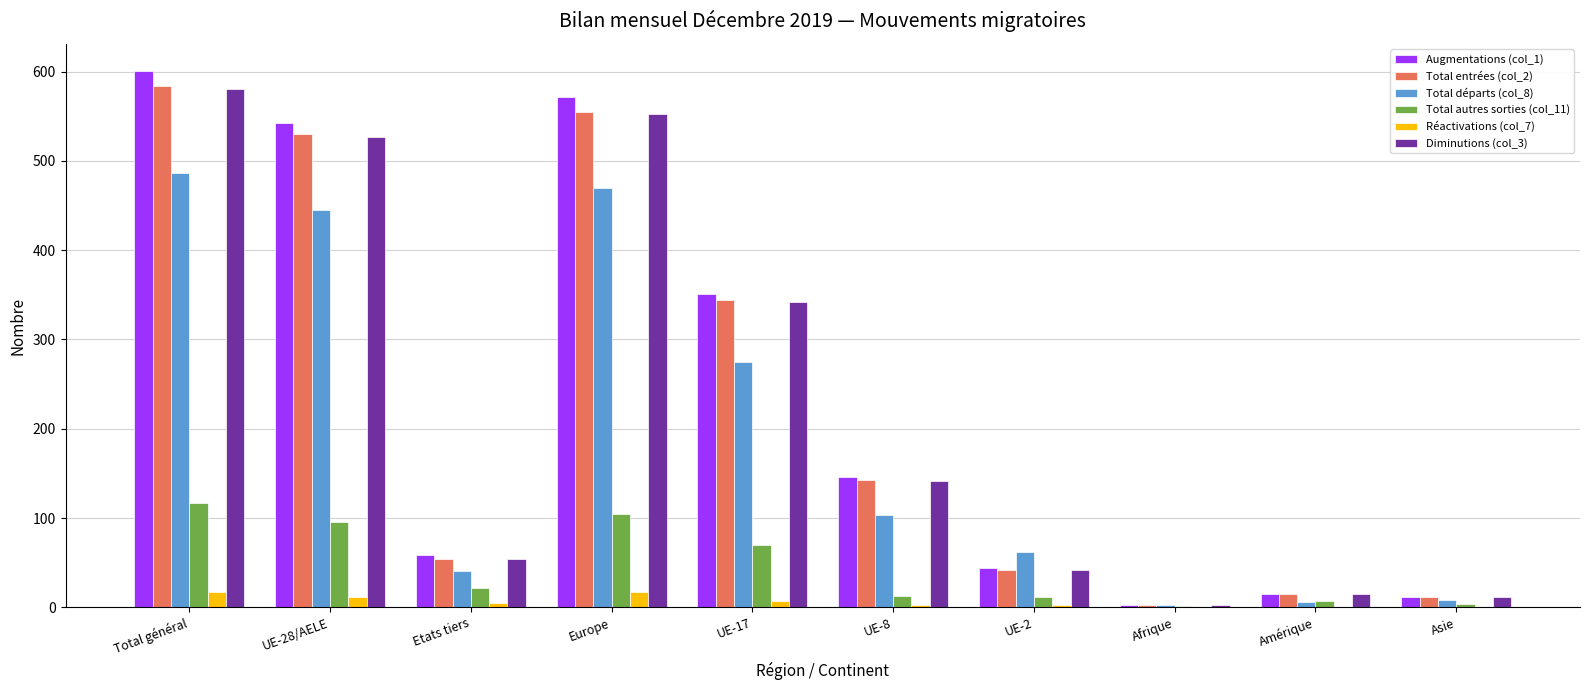

True or false: Diminutions (col_3) has a value of 12 at Asie.

True